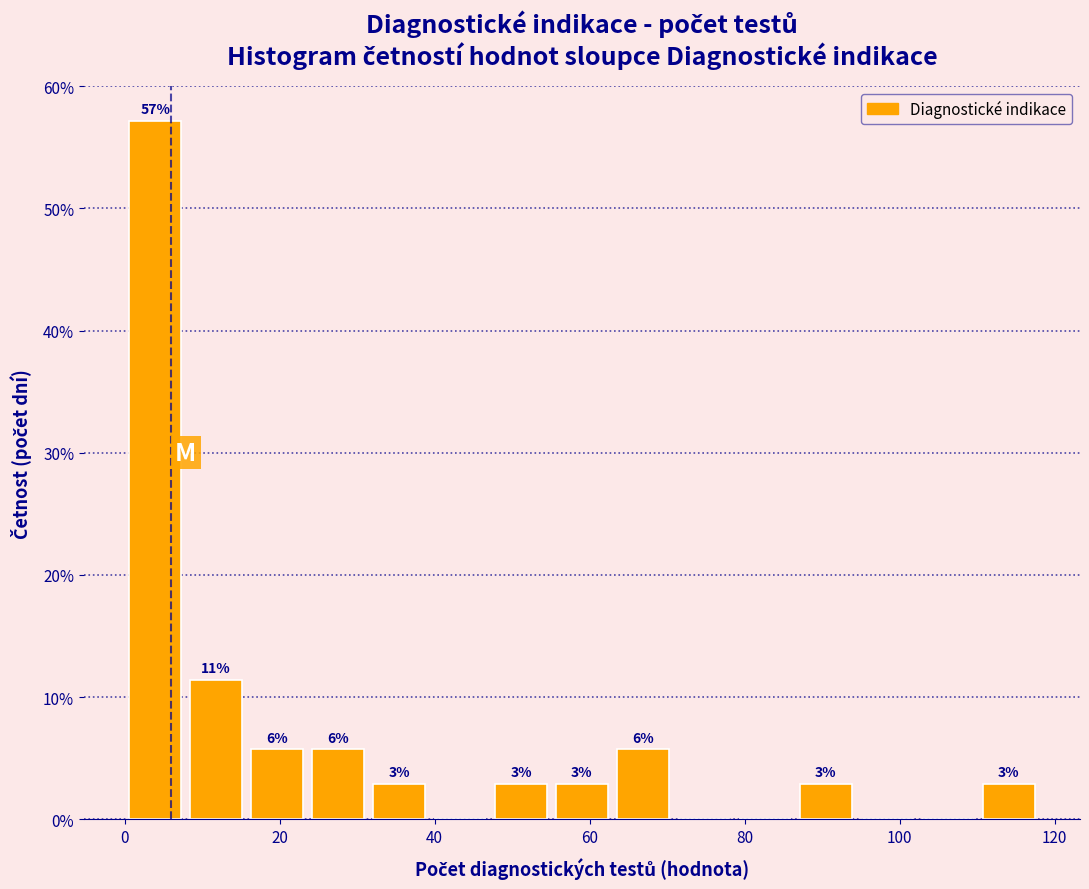

Read against the x-axis, roughly where is the centre of the tallest bar?

4